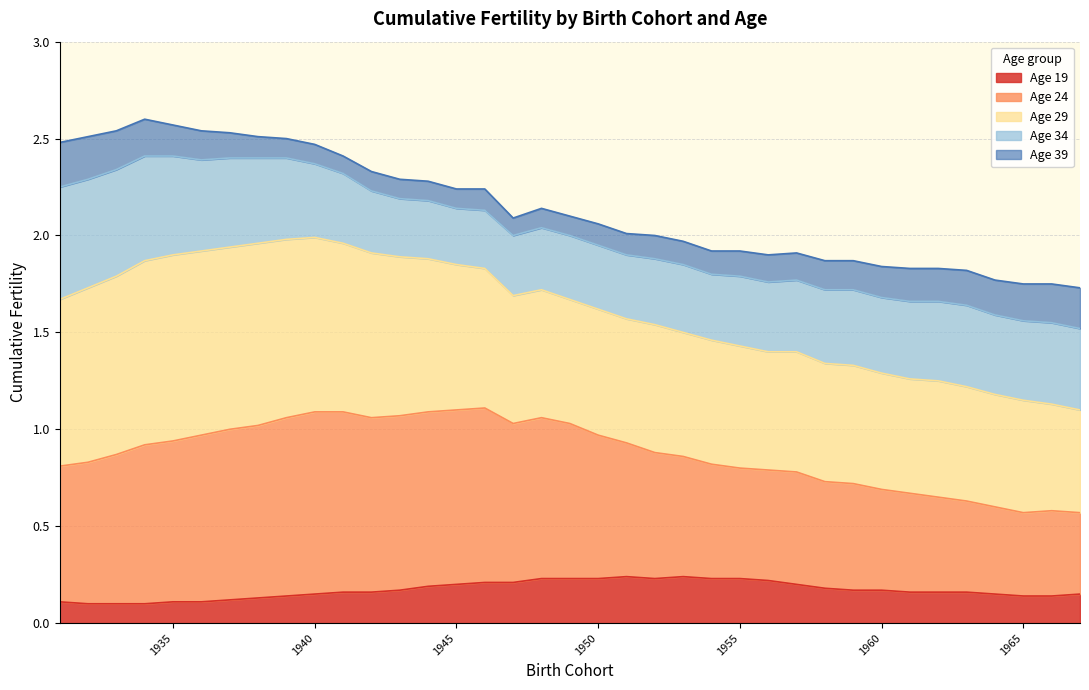

How many lines are shown in the chart?

5